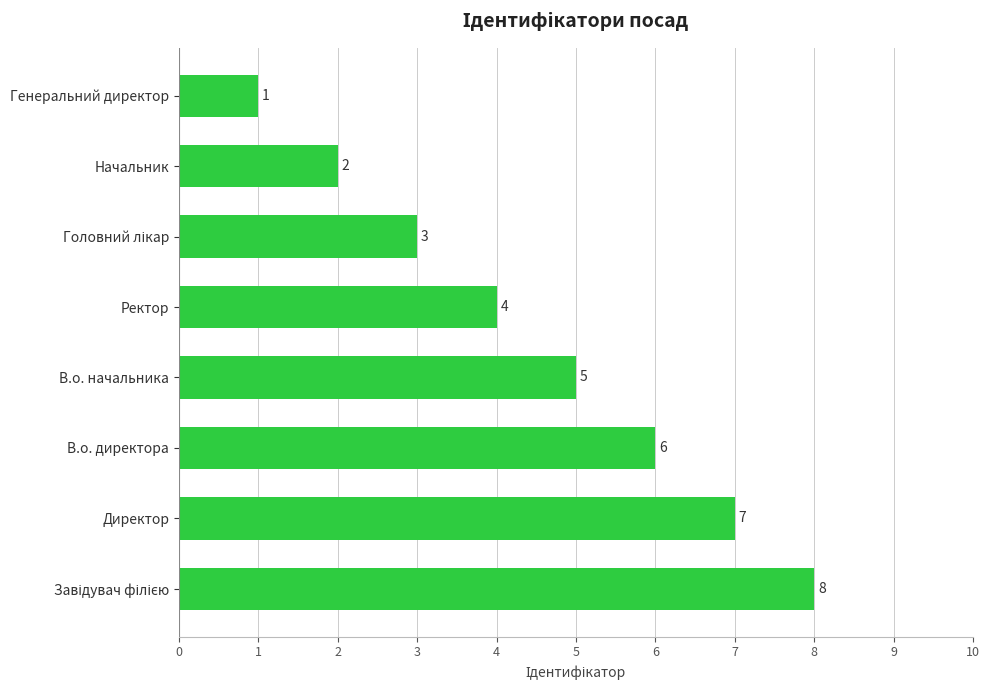

Is it true that the value at Начальник is 4?

False